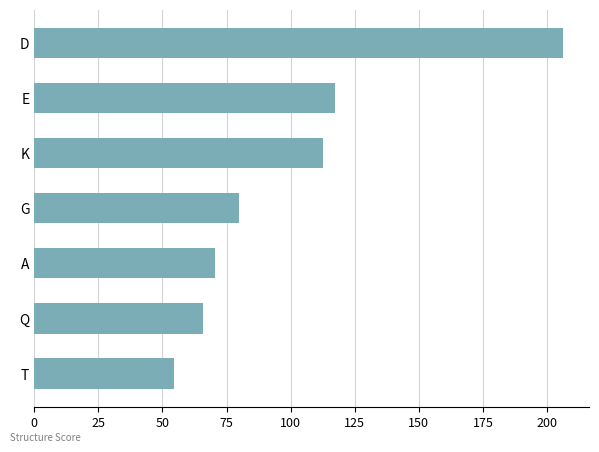

Approximately how many times larger is the value at G compared to T?

1.5